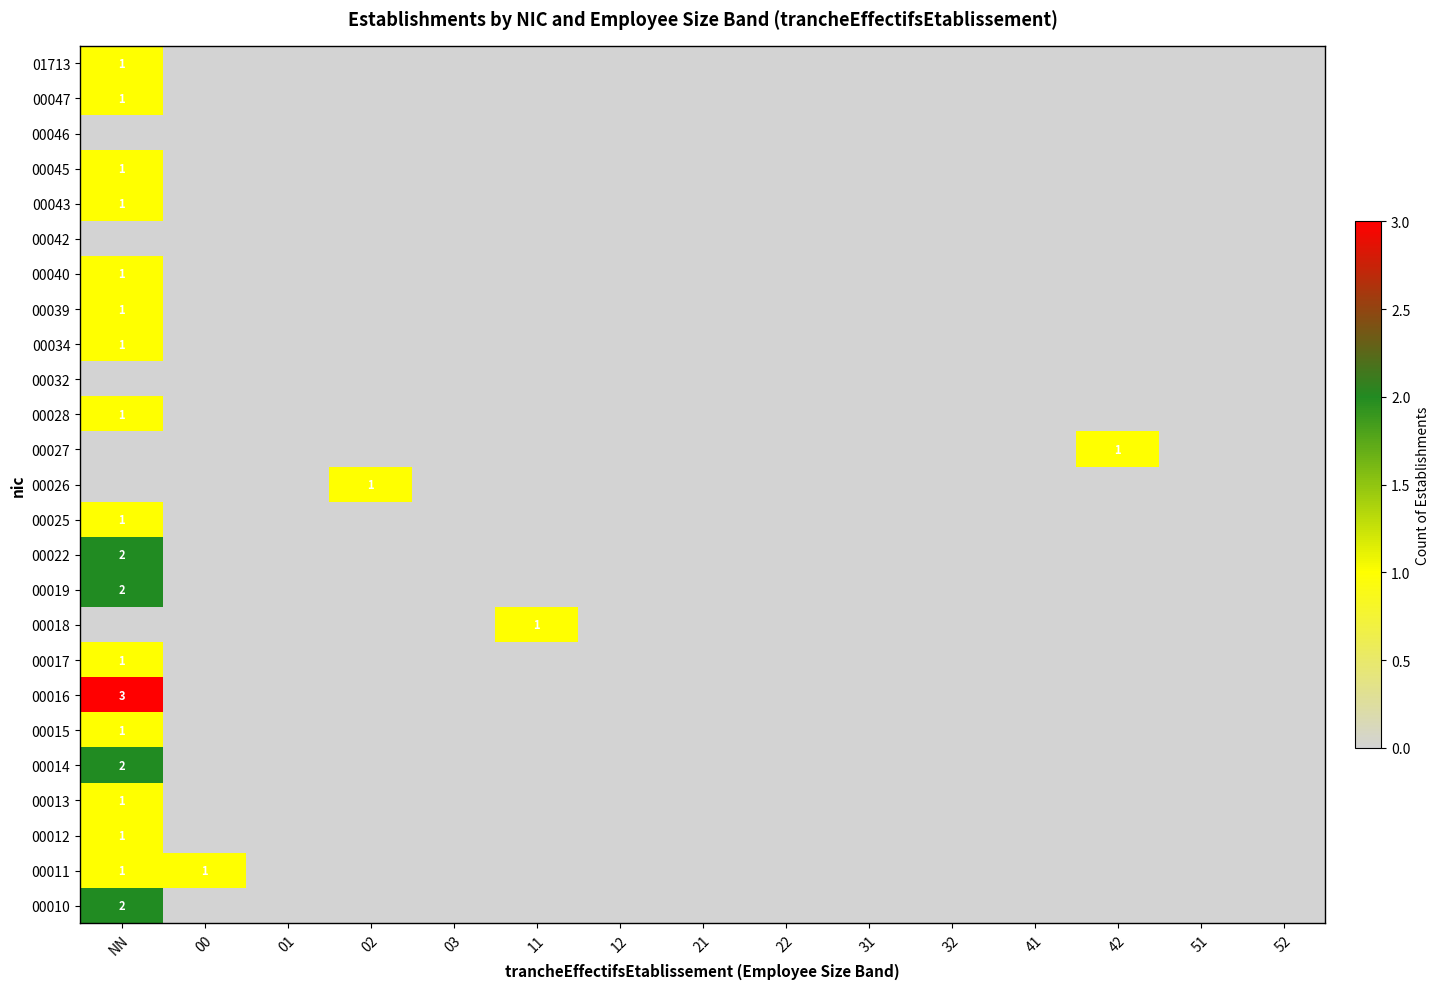

The value of 00016 at NN is 3. True or false?

True